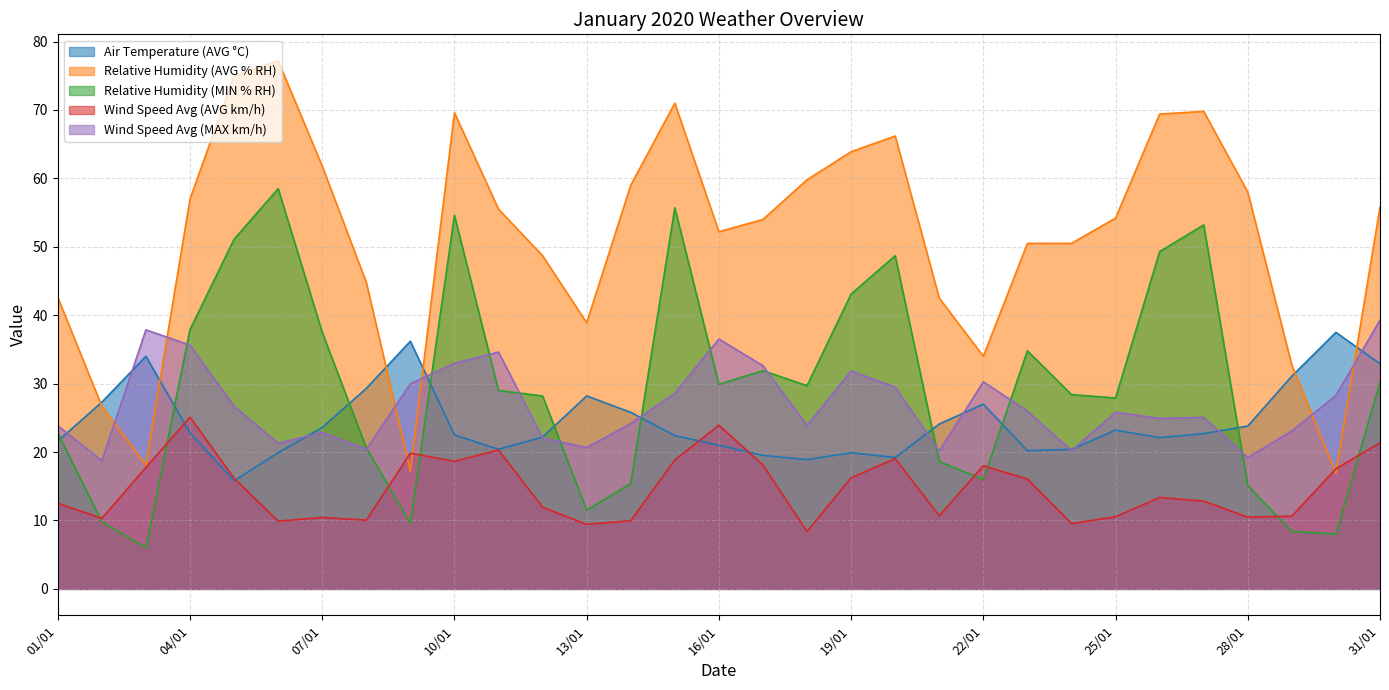

Rank the series by their maximum value, from highest to lowest.

Relative Humidity (AVG % RH), Relative Humidity (MIN % RH), Wind Speed Avg (MAX km/h), Air Temperature (AVG °C), Wind Speed Avg (AVG km/h)